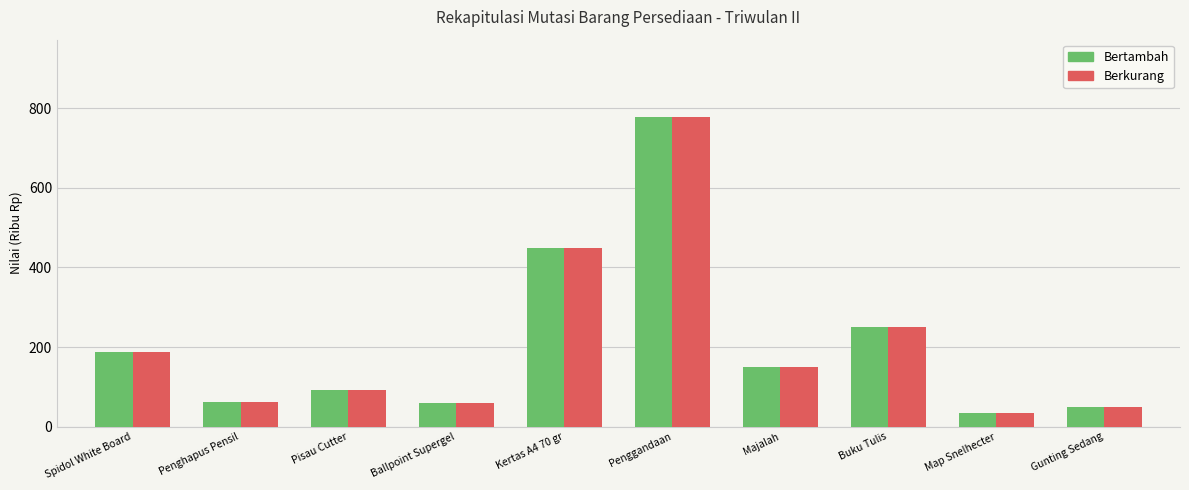

How many groups of bars are there?

10